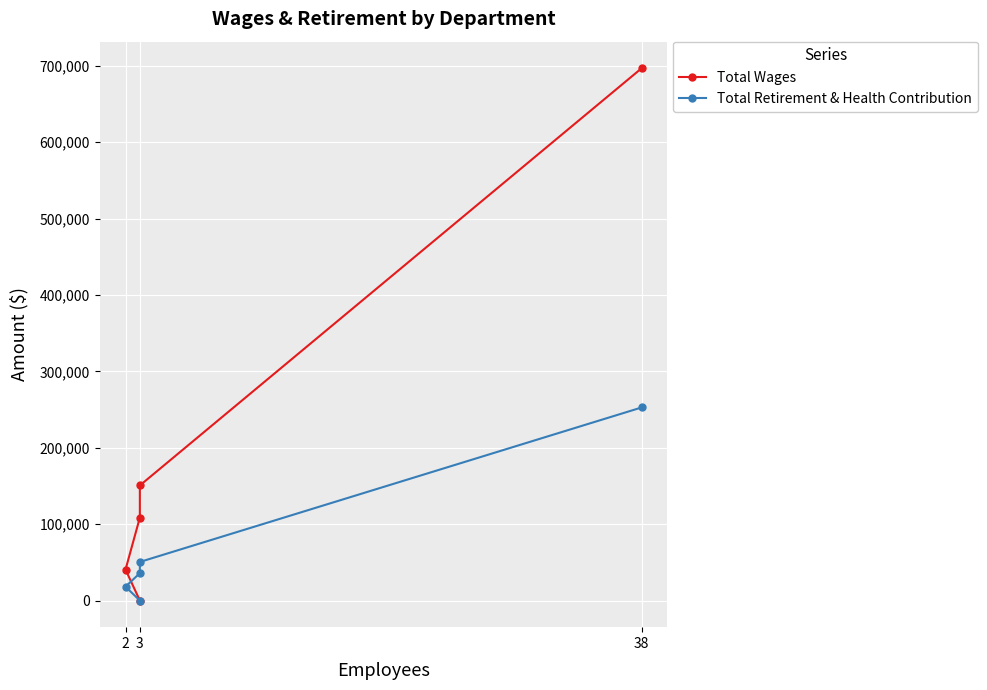

Is this an area chart (filled region under the line)?

No